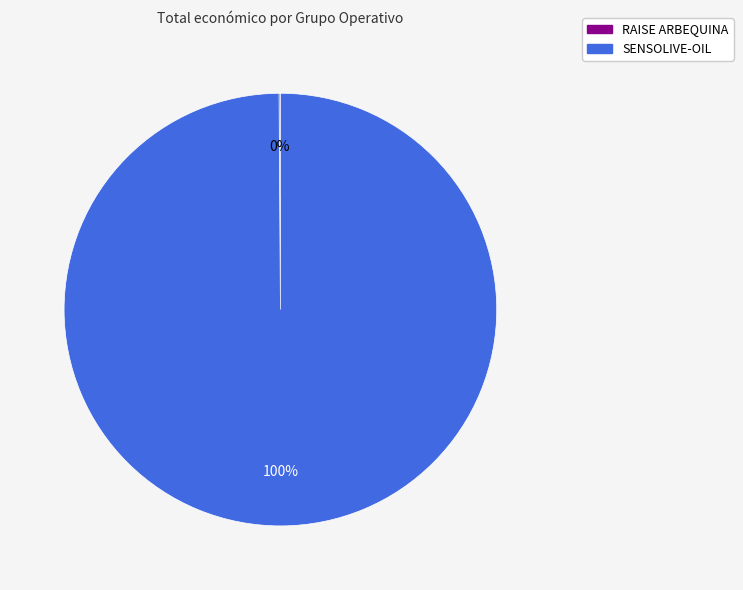

Which slice is the largest?

SENSOLIVE-OIL